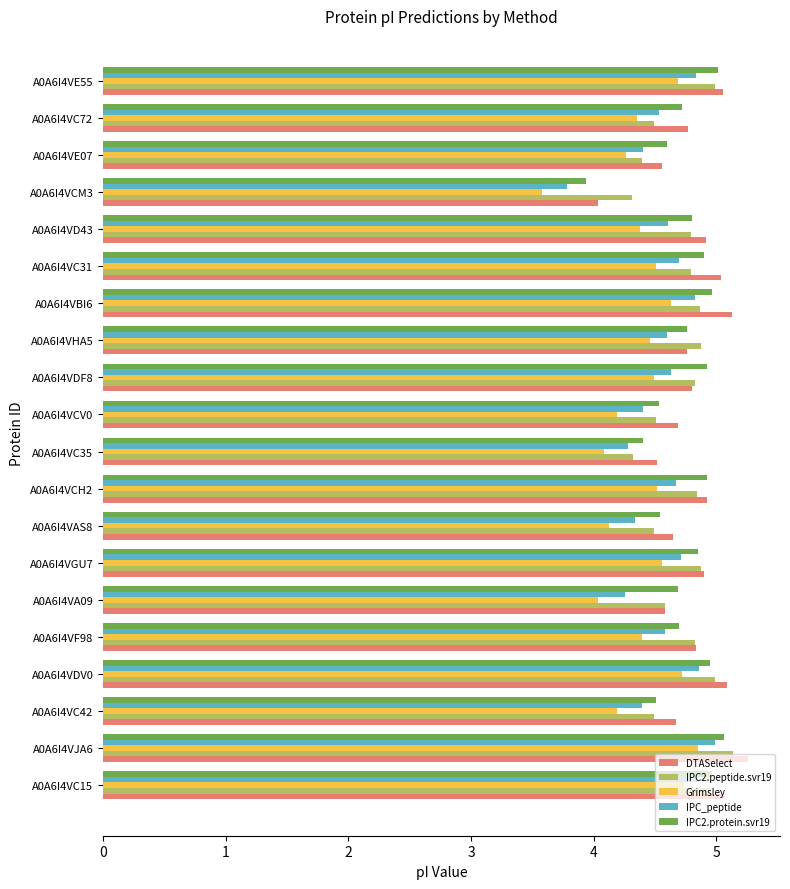

At which label does IPC_peptide reach its peak?

A0A6I4VJA6